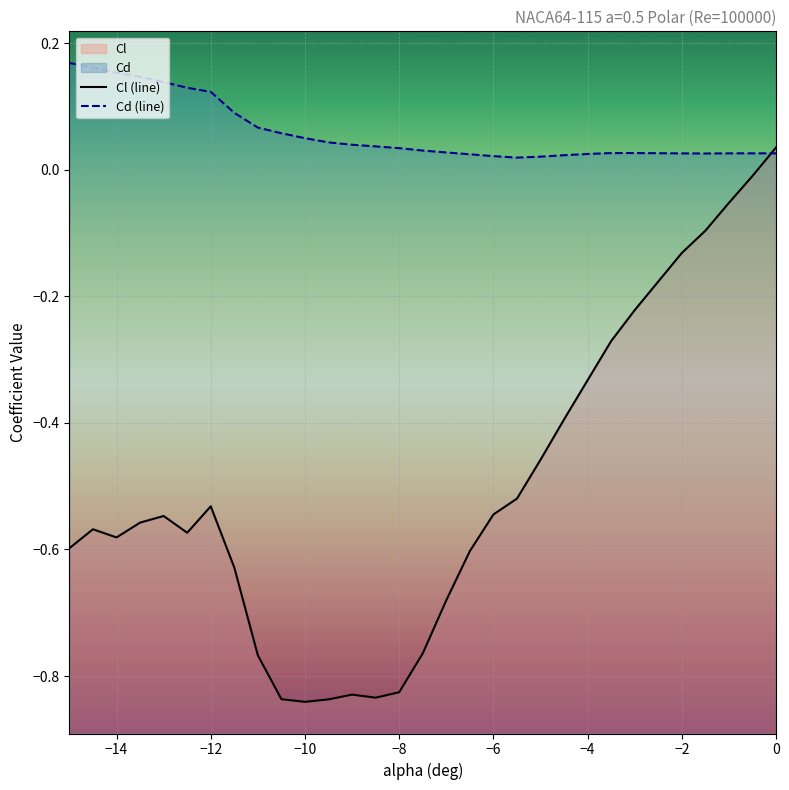

What is the average value of the Cd (line) series?

0.1